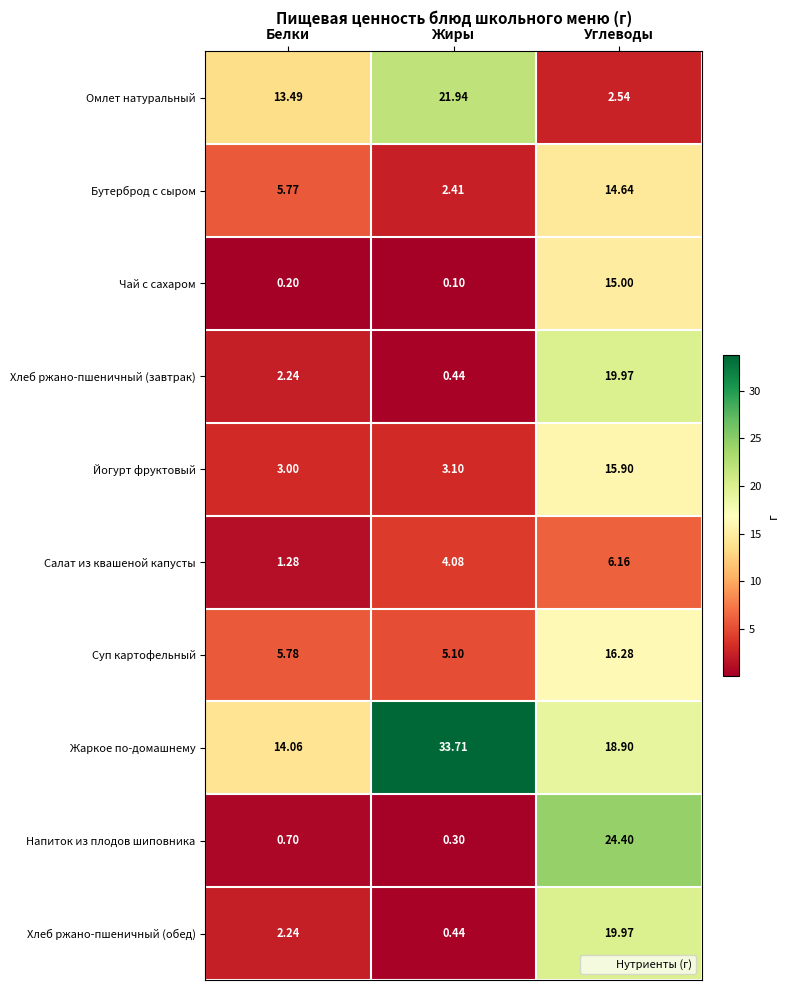

List the labels in order of Жаркое по-домашнему value, smallest first.

Белки, Углеводы, Жиры